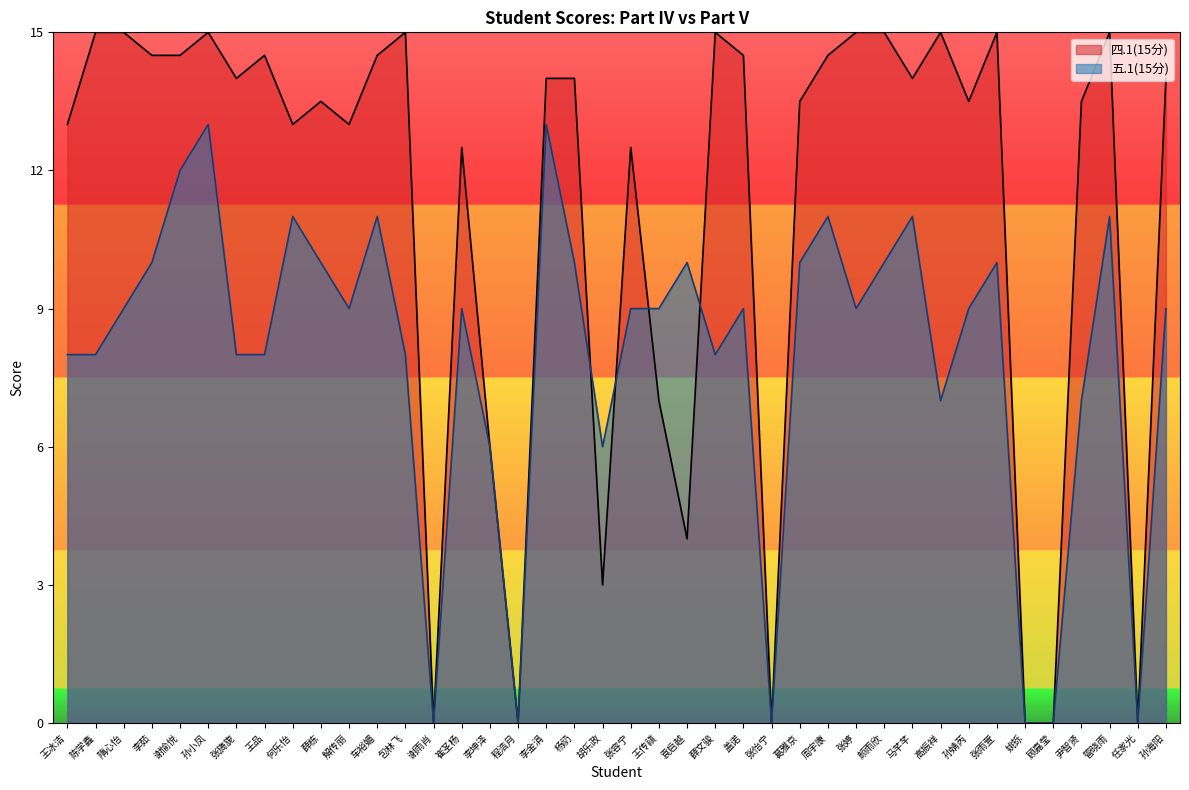

How many values in the 五.1(15分) series are below 9?

16